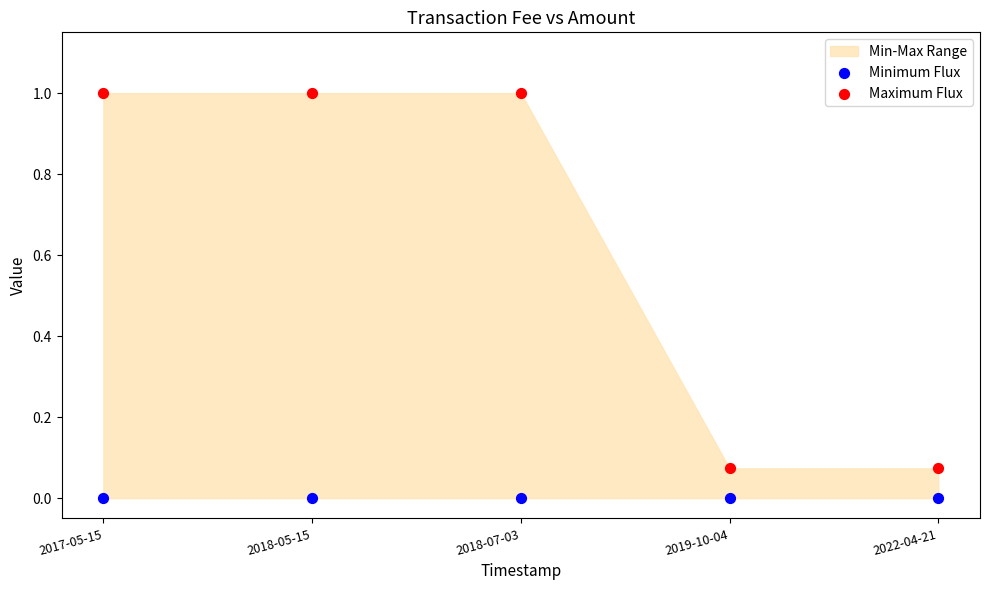

Which series reaches the minimum Y coordinate?

Minimum Flux